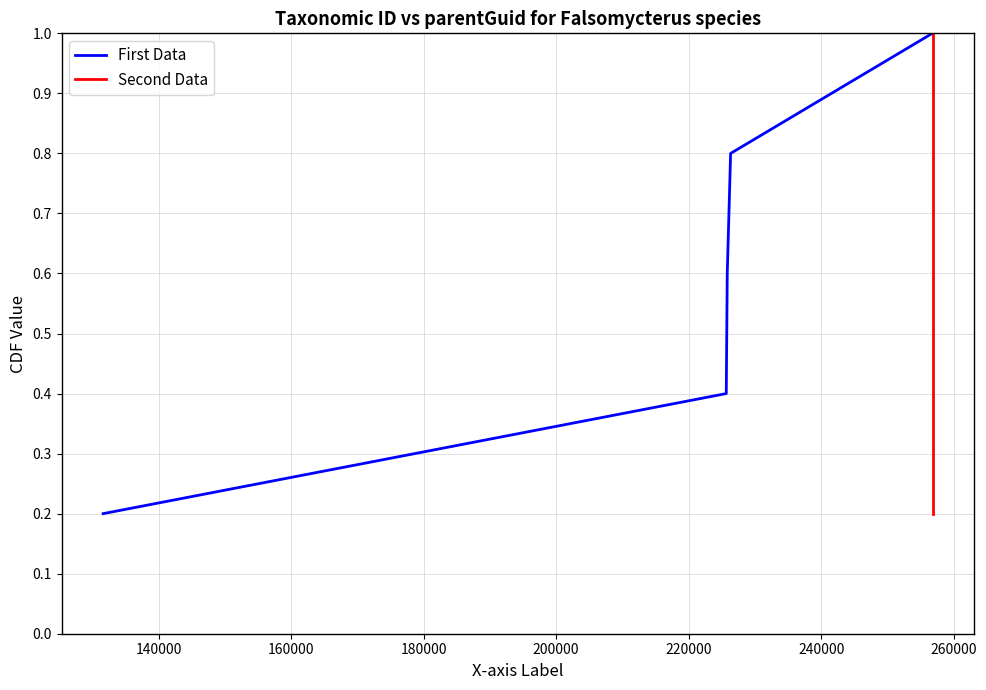

What is the highest value of the First Data series?

1.0